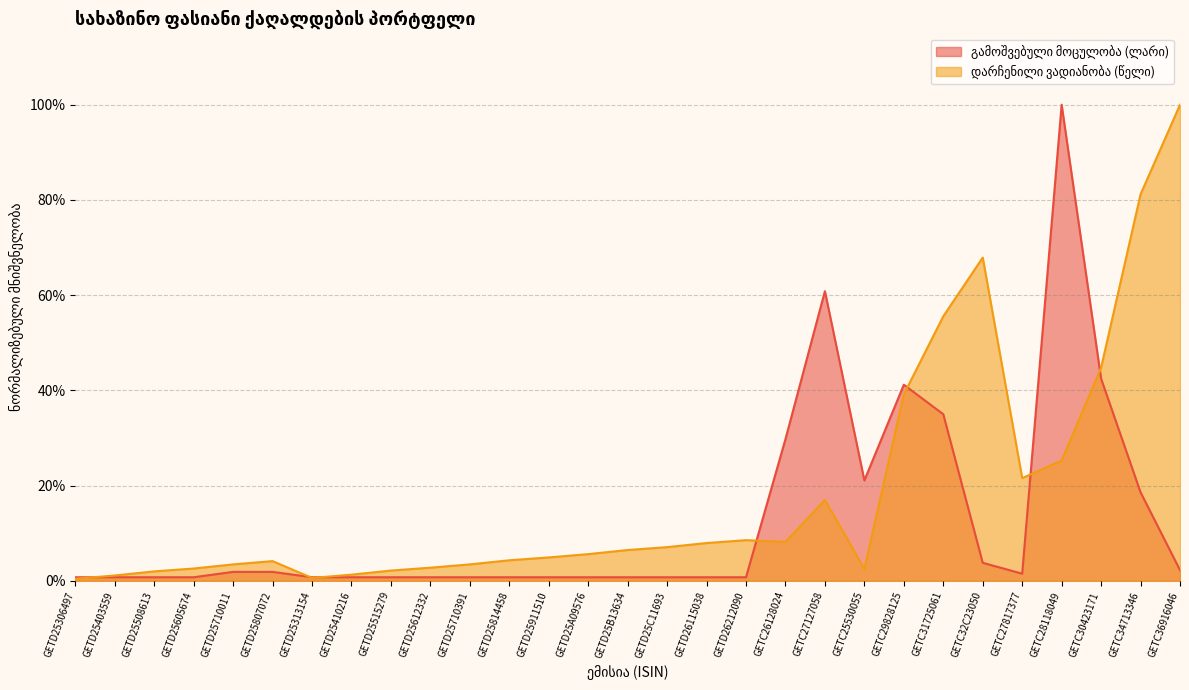

Rank the series at GETC25530055 from highest to lowest value.

გამოშვებული მოცულობა (ლარი), დარჩენილი ვადიანობა (წელი)